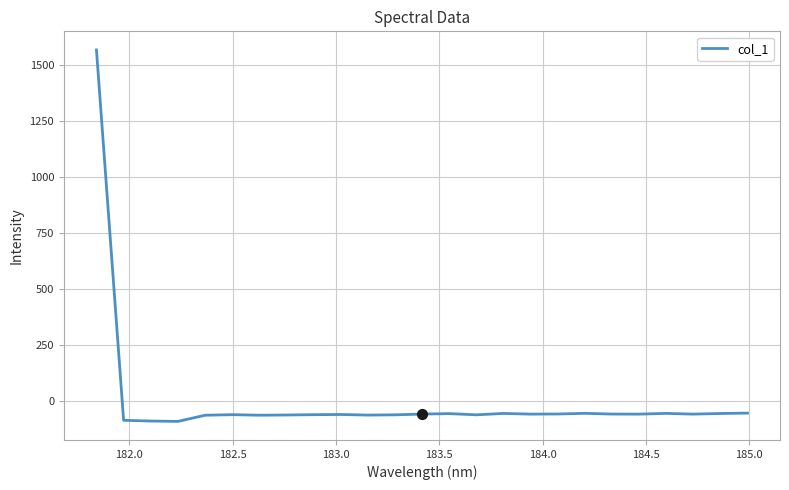

What is the smallest value displayed?

-89.8